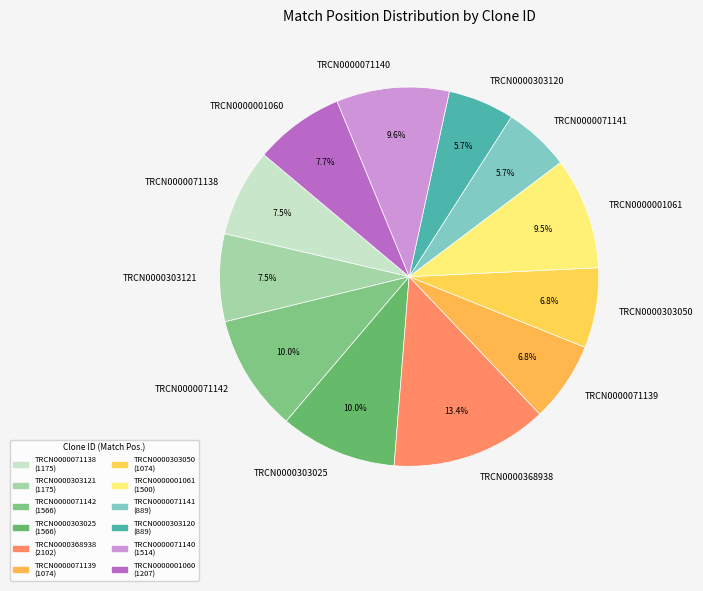

What percentage is NOT represented by TRCN0000303050?

93.2%